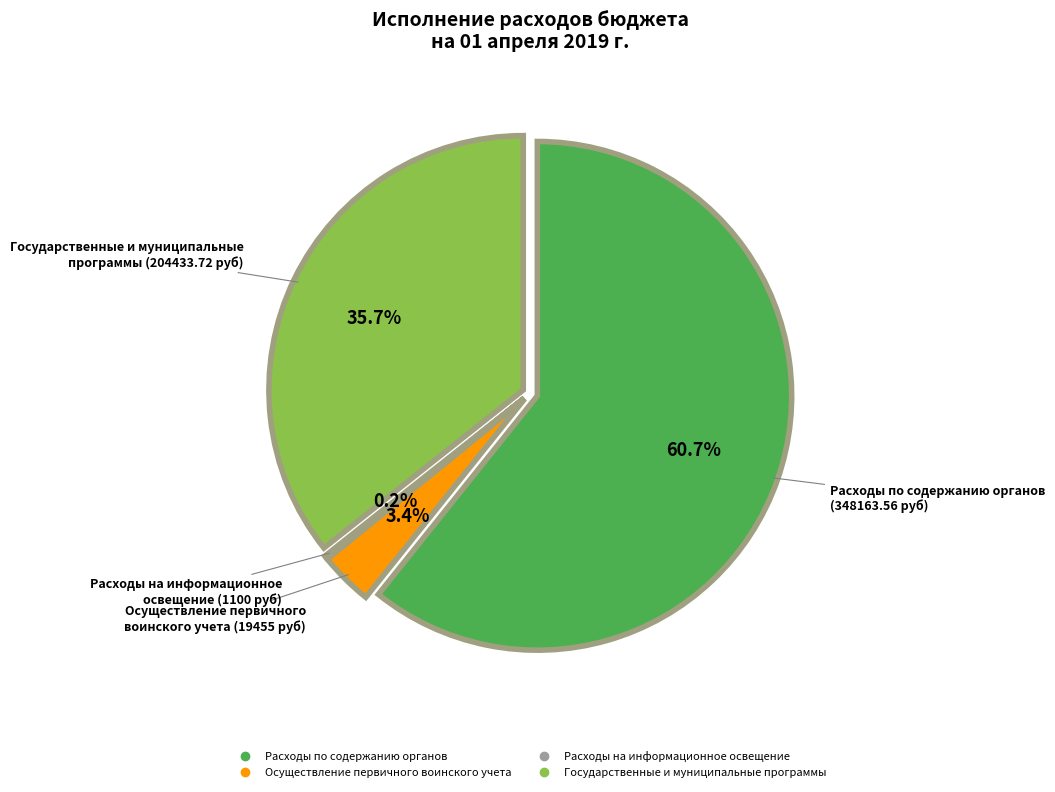

What is the smallest slice in the pie chart?

Расходы на информационное освещение